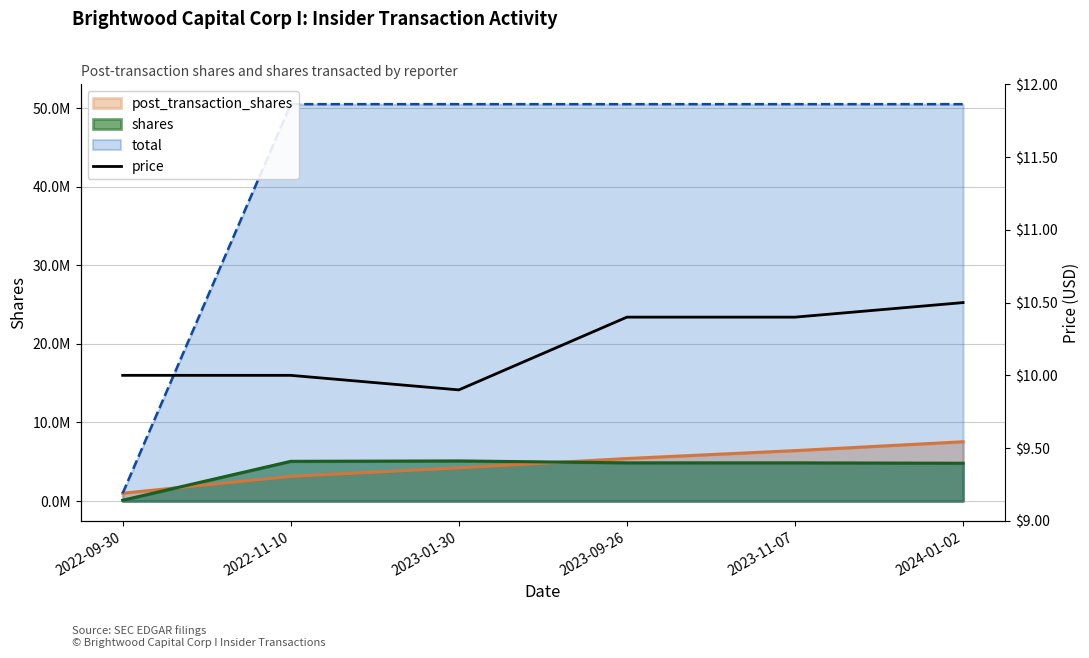

What is the label of the 6th point from the right?

2022-09-30